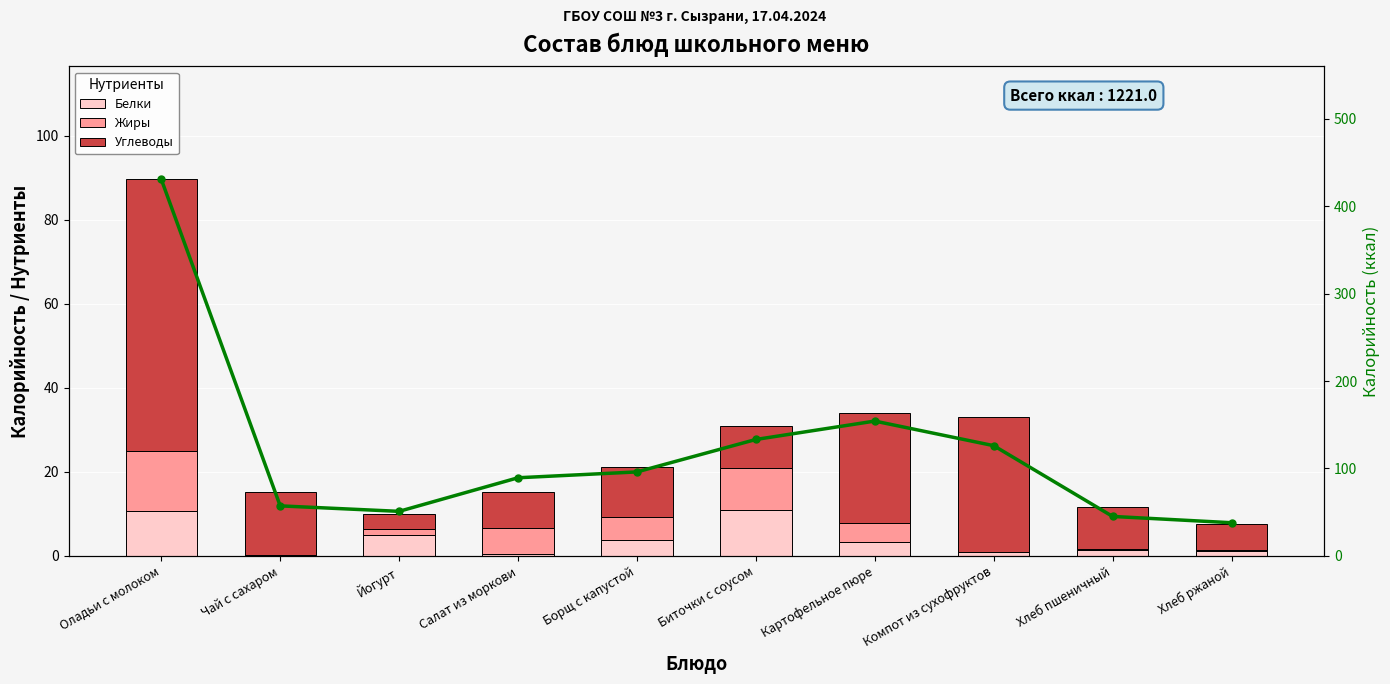

True or false: Углеводы has a value of 16.1 at Хлеб пшеничный.

False